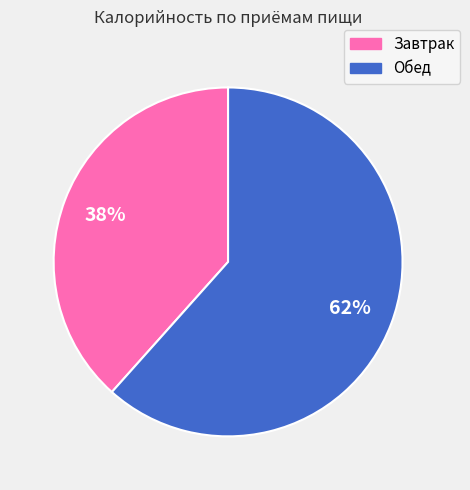

To the nearest percent, what is the combined percentage of Завтрак and Обед?

100%